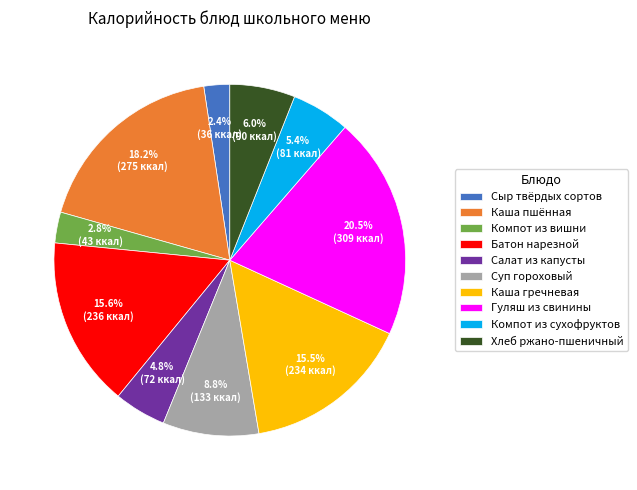

Count the number of slices in the pie.

10